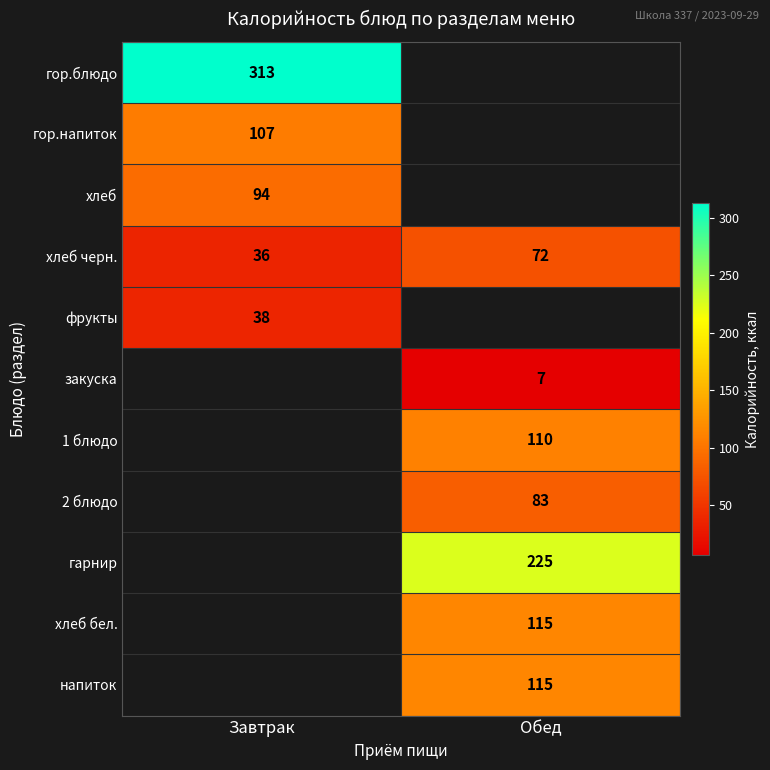

True or false: хлеб черн. has a value of 36 at Завтрак.

True